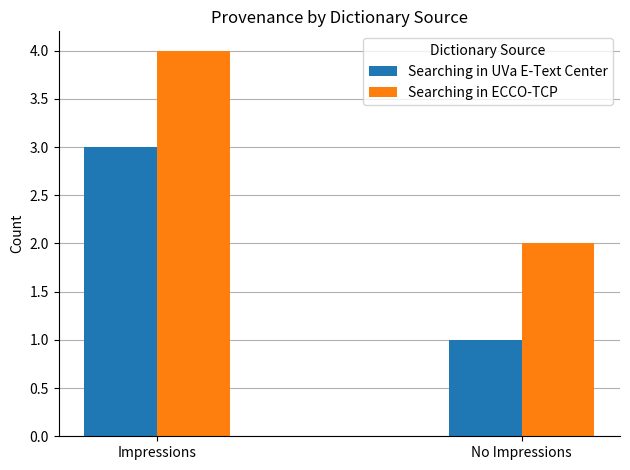

What is the maximum value shown in the chart?

4